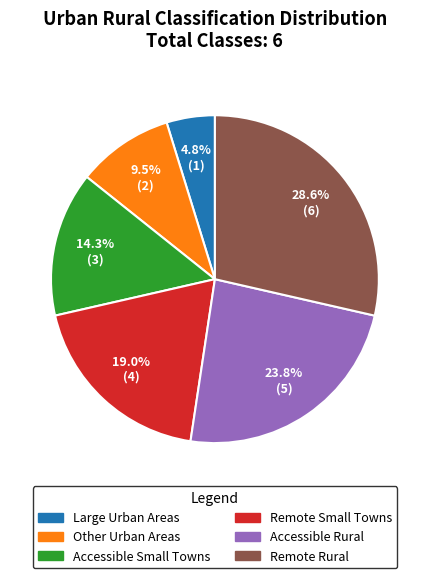

To the nearest percent, what percentage of the pie is Large Urban Areas?

5%